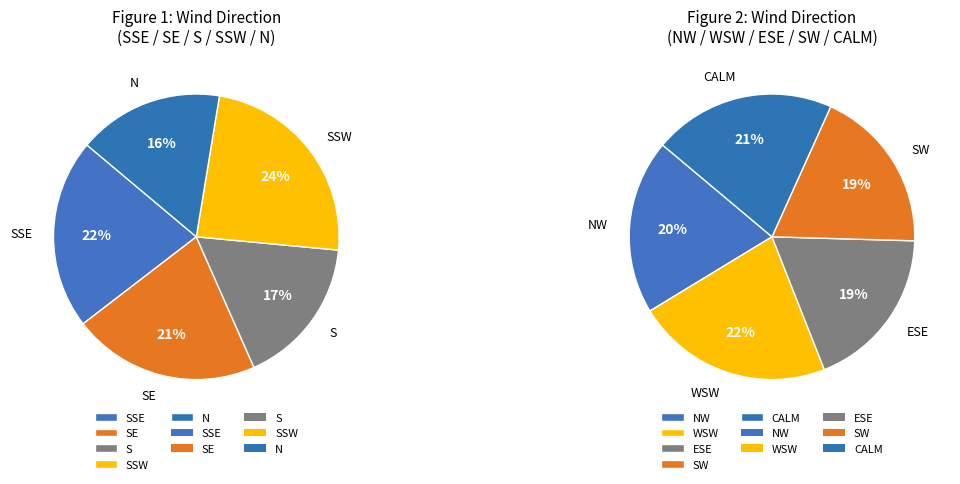

Between SSW and WSW, which is larger?

SSW